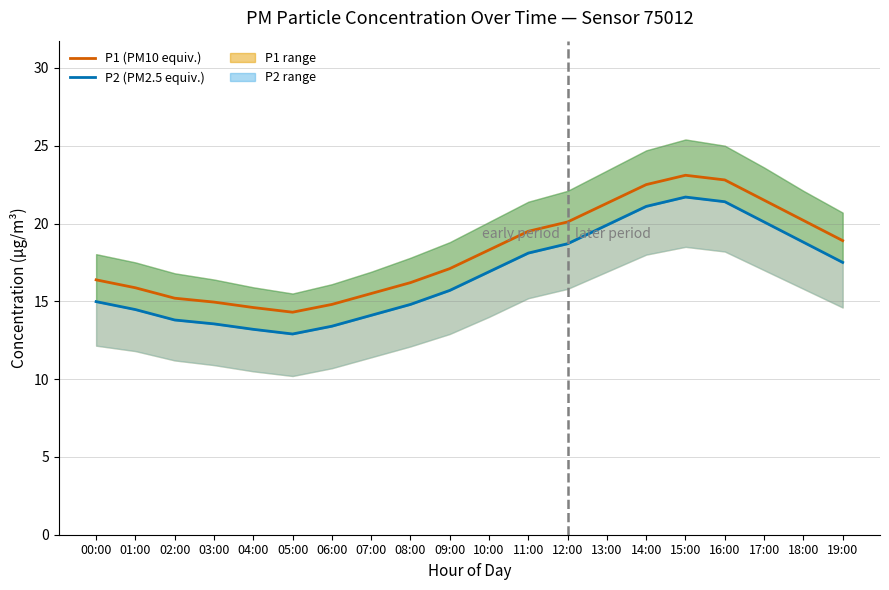

Does the chart have visible grid lines?

Yes